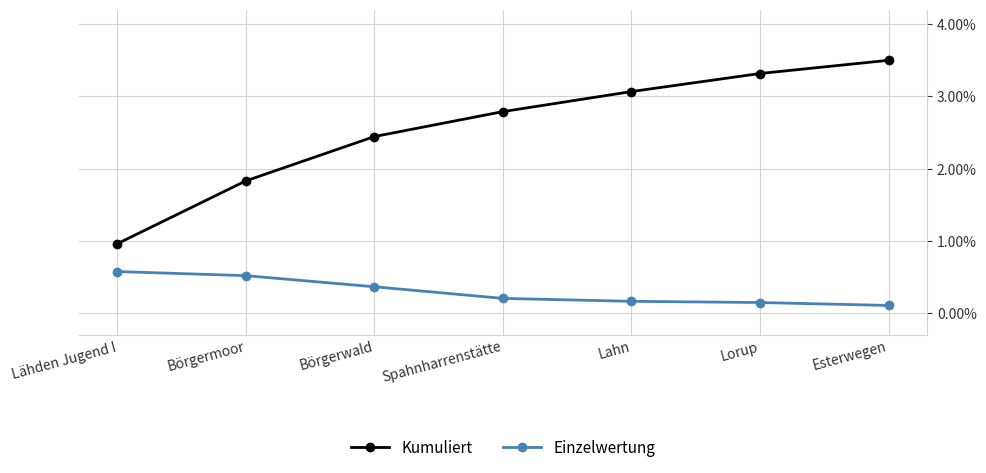

Where is Einzelwertung nearest to the value 0?

Esterwegen